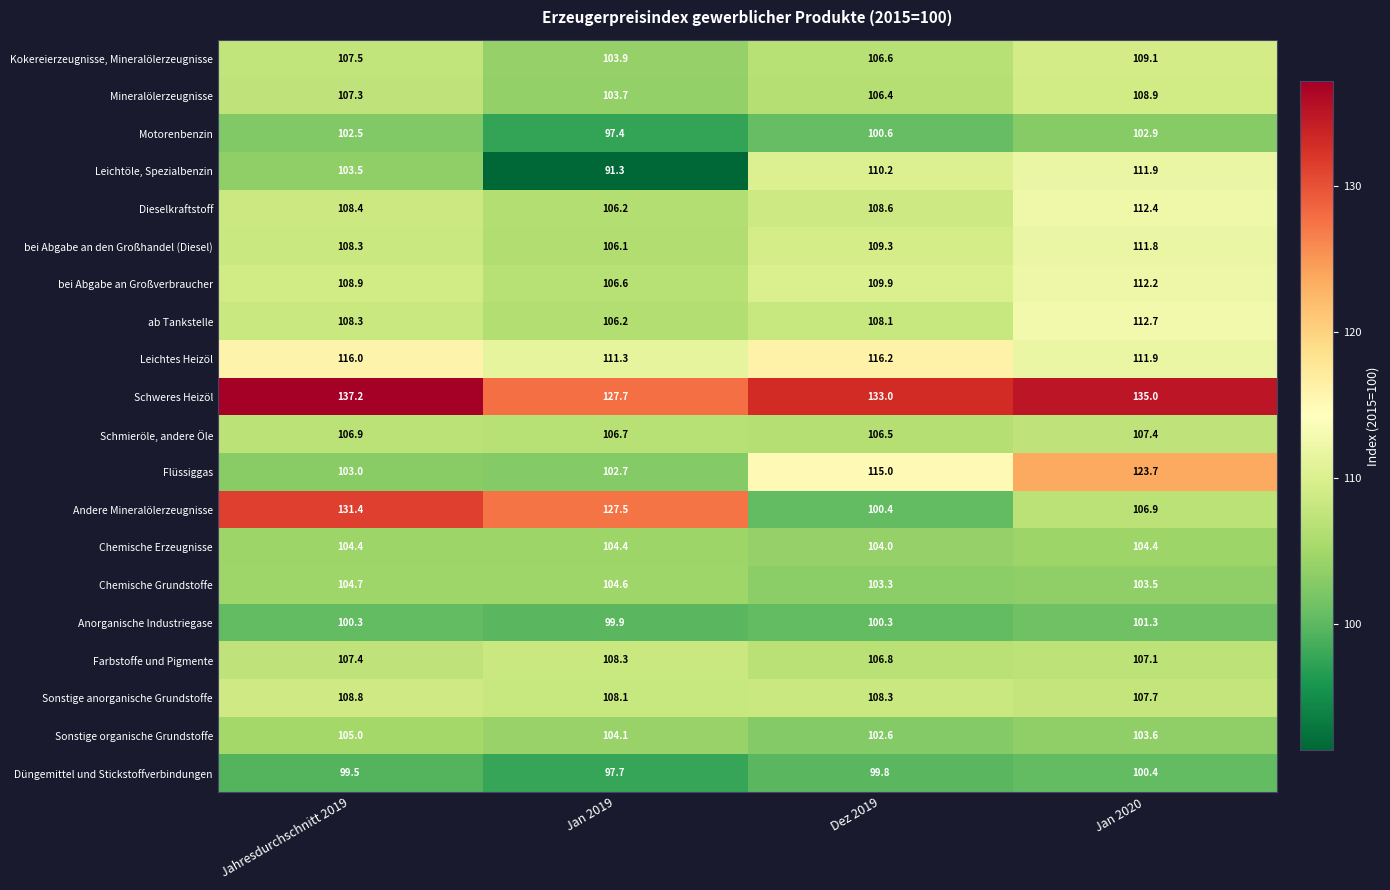

At which category does the chart reach its peak across all series?

Jahresdurchschnitt 2019